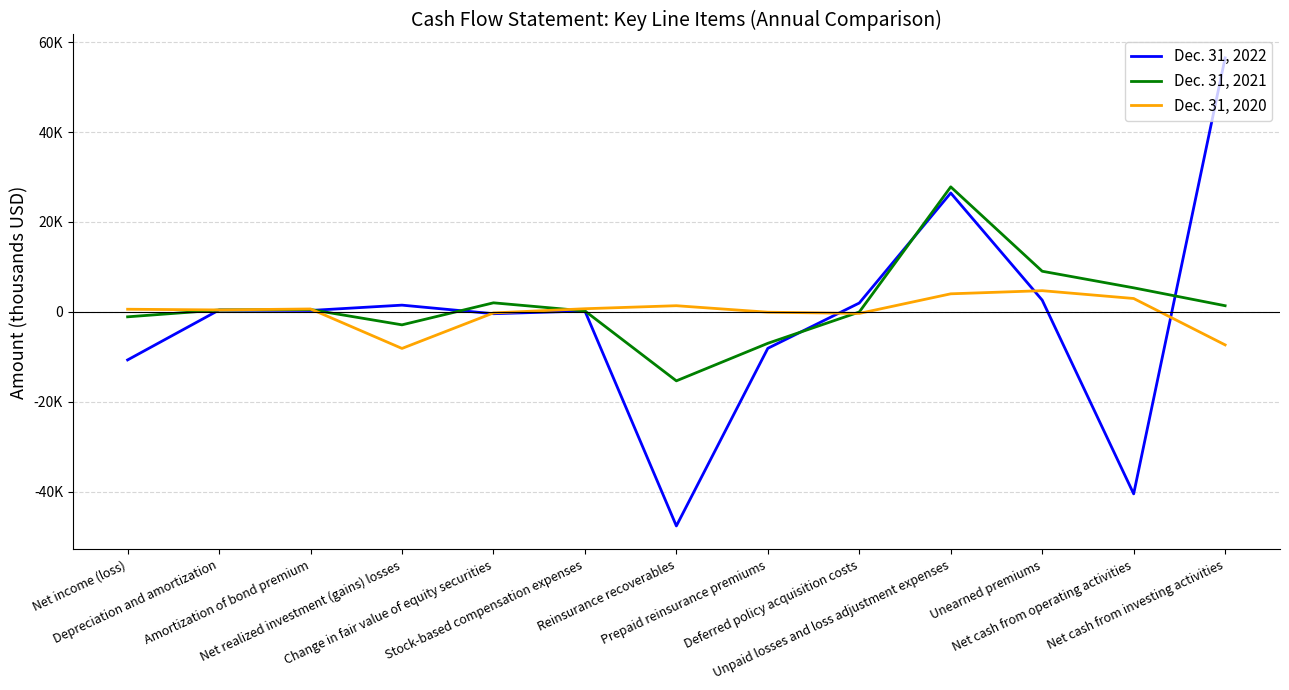

Reading left to right, transcribe all the data shown in this chart.

Dec. 31, 2022: Net income (loss)=-10681	Depreciation and amortization=417	Amortization of bond premium=320	Net realized investment (gains) losses=1505	Change in fair value of equity securities=-403	Stock-based compensation expenses=211	Reinsurance recoverables=-47613	Prepaid reinsurance premiums=-8098	Deferred policy acquisition costs=1977	Unpaid losses and loss adjustment expenses=26454	Unearned premiums=2618	Net cash from operating activities=-40474	Net cash from investing activities=56503
Dec. 31, 2021: Net income (loss)=-1094	Depreciation and amortization=423	Amortization of bond premium=523	Net realized investment (gains) losses=-2878	Change in fair value of equity securities=2020	Stock-based compensation expenses=218	Reinsurance recoverables=-15335	Prepaid reinsurance premiums=-6985	Deferred policy acquisition costs=-24	Unpaid losses and loss adjustment expenses=27815	Unearned premiums=9045	Net cash from operating activities=5355	Net cash from investing activities=1377
Dec. 31, 2020: Net income (loss)=595	Depreciation and amortization=437	Amortization of bond premium=655	Net realized investment (gains) losses=-8126	Change in fair value of equity securities=-228	Stock-based compensation expenses=706	Reinsurance recoverables=1378	Prepaid reinsurance premiums=-66	Deferred policy acquisition costs=-337	Unpaid losses and loss adjustment expenses=4024	Unearned premiums=4721	Net cash from operating activities=2982	Net cash from investing activities=-7337